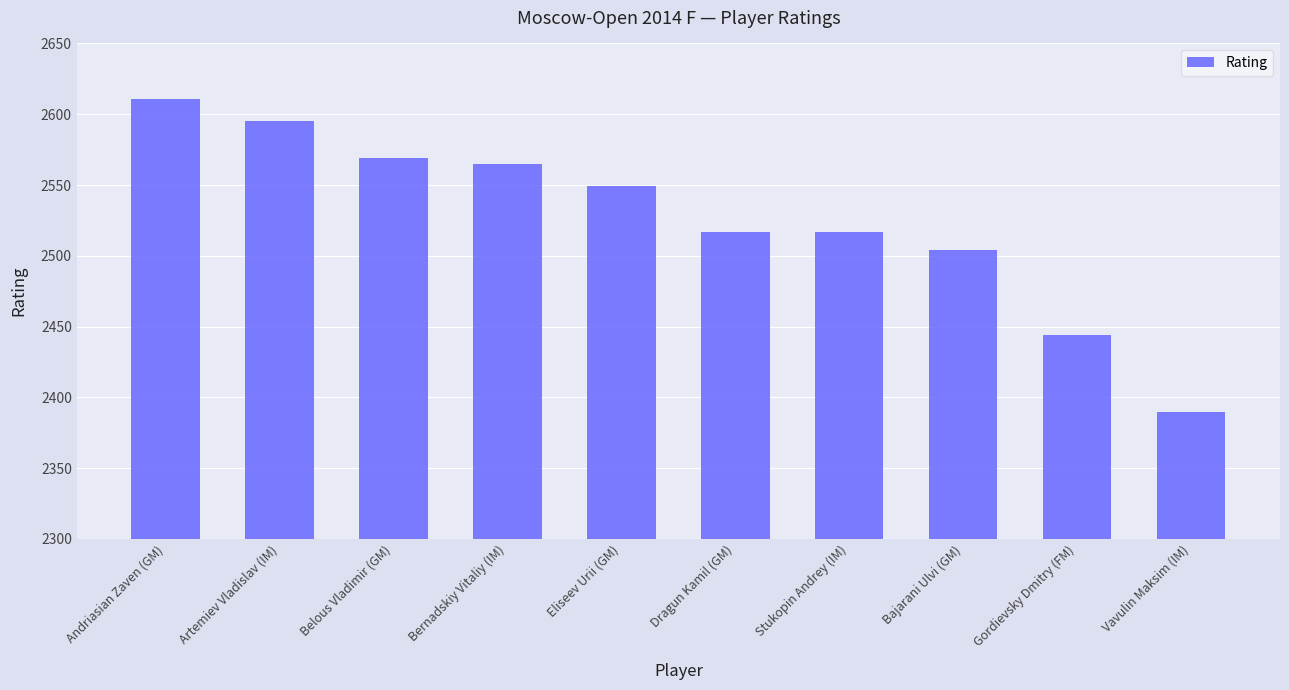

What is the value of the 8th bar from the left?

2504